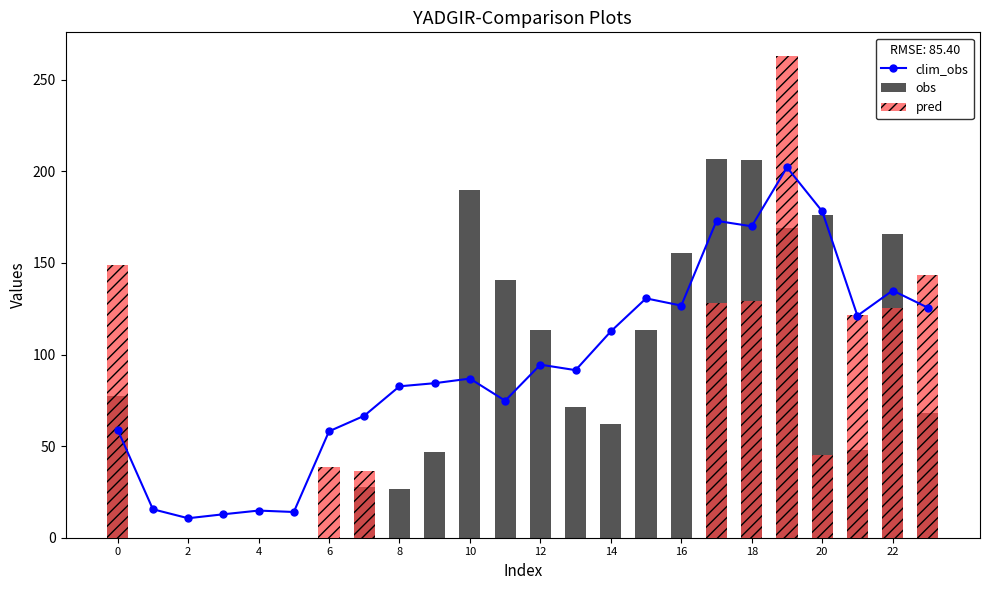

What is the average value of the obs series?

86.0